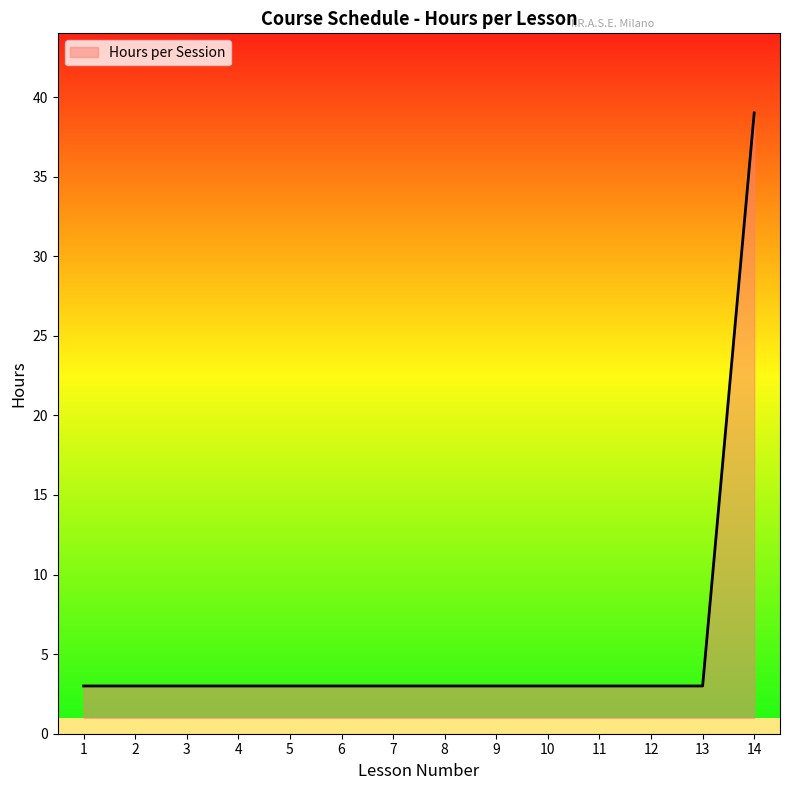

Approximately how many times larger is the value at 13 compared to 5?

1.0